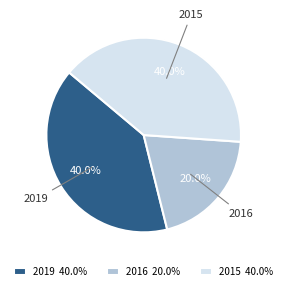

Which category has the smallest portion of the pie?

2016 20.0%